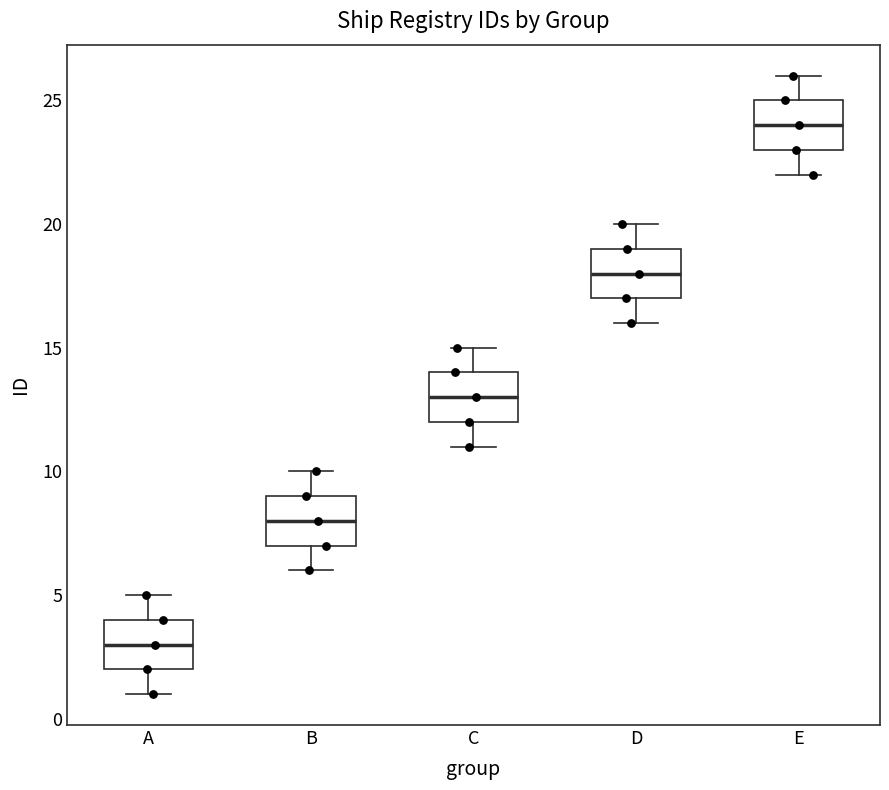

Reading left to right, read every box against the y-axis: the position of its median line, the range the box covers, and the ends of its whiskers. The values are not printed on the chart, so give them approximately, as read against the axis.

A: median 3, box 2 to 4, whiskers 1 to 5
B: median 8, box 7 to 9, whiskers 6 to 10
C: median 13, box 12 to 14, whiskers 11 to 15
D: median 18, box 17 to 19, whiskers 16 to 20
E: median 24, box 23 to 25, whiskers 22 to 26